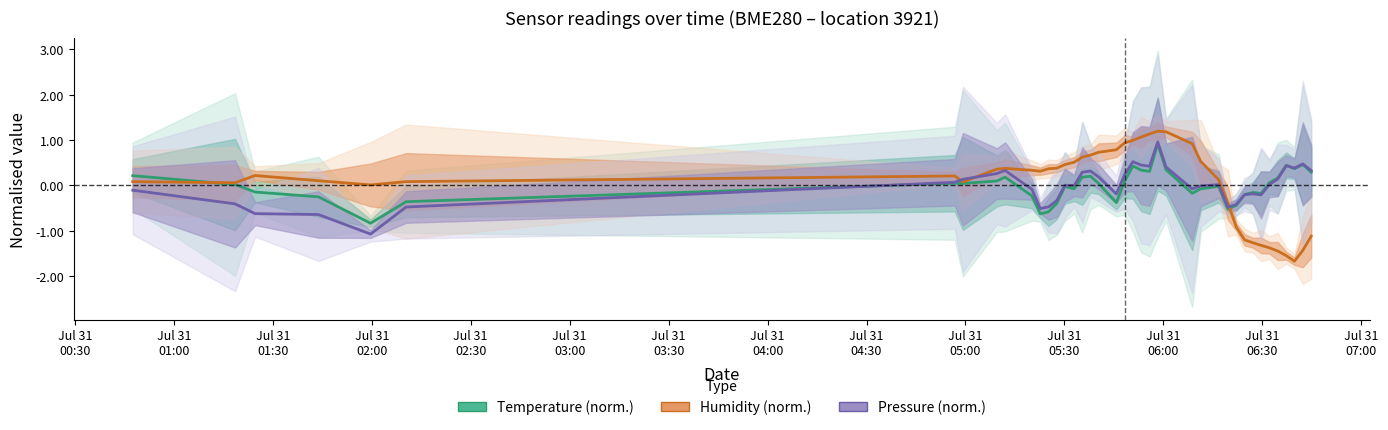

Which series has the widest spread of values?

Humidity (norm.)